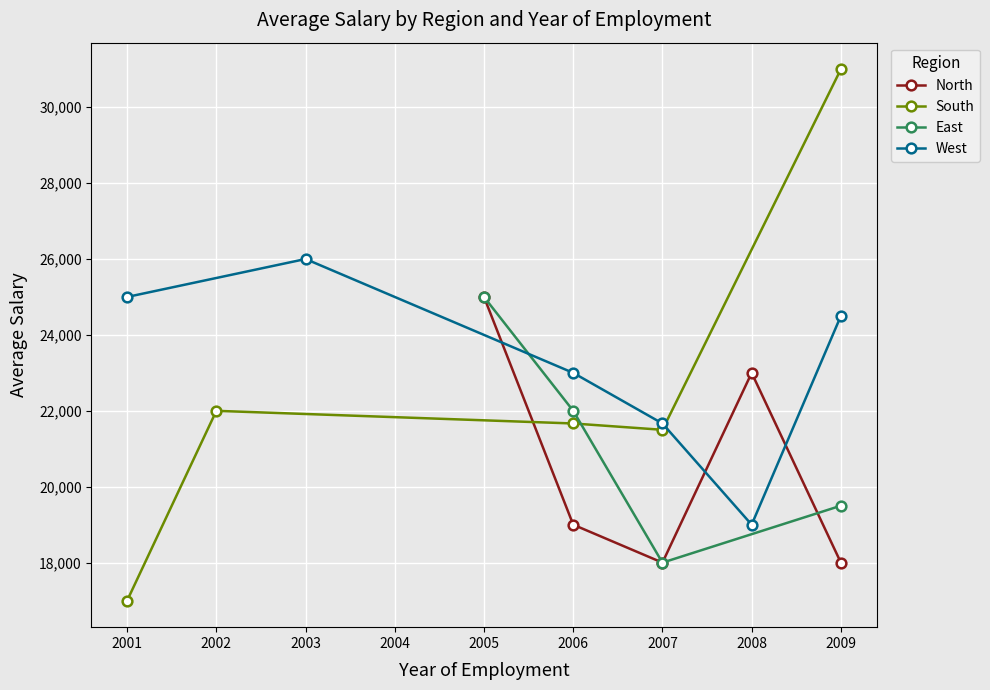

How many interior local peaks does the North series have?

1